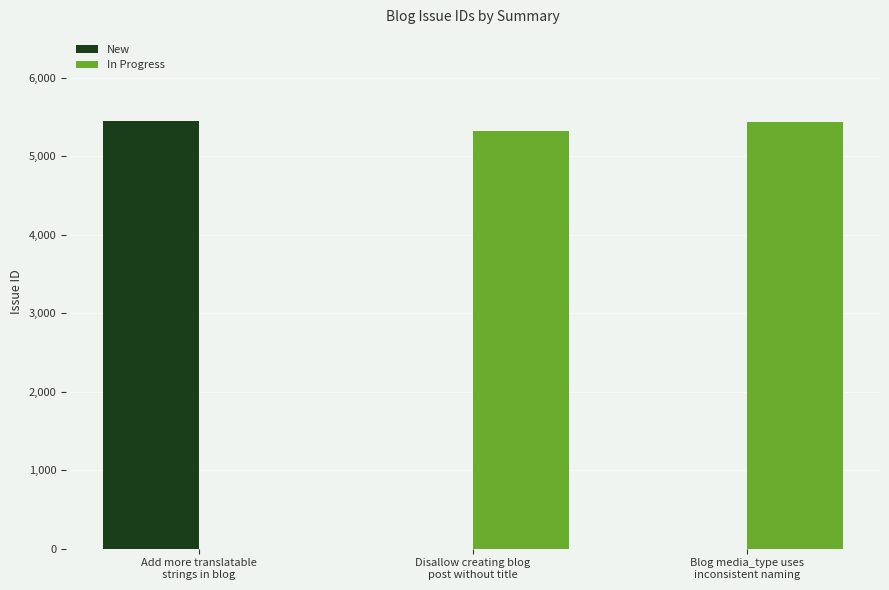

How many groups of bars are there?

3